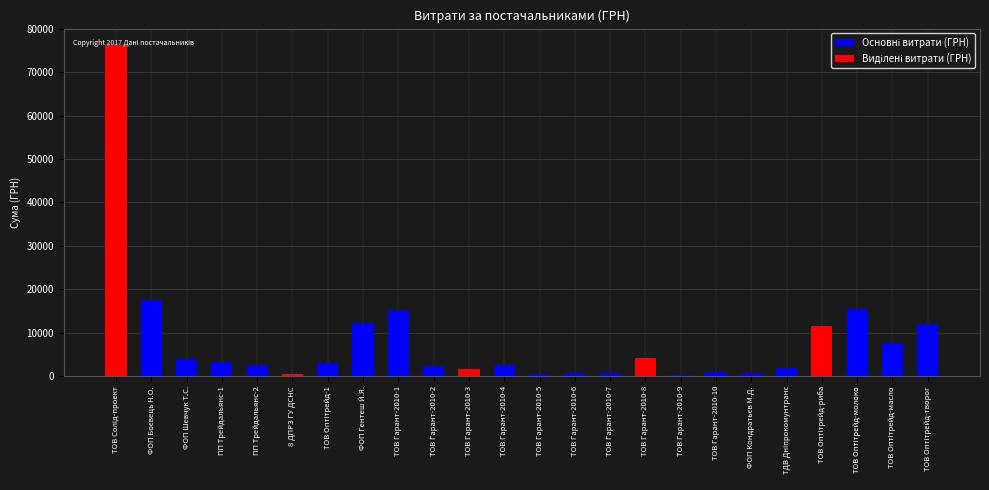

List the series in order of their overall mean, highest first.

Основні витрати (ГРН), Виділені витрати (ГРН)